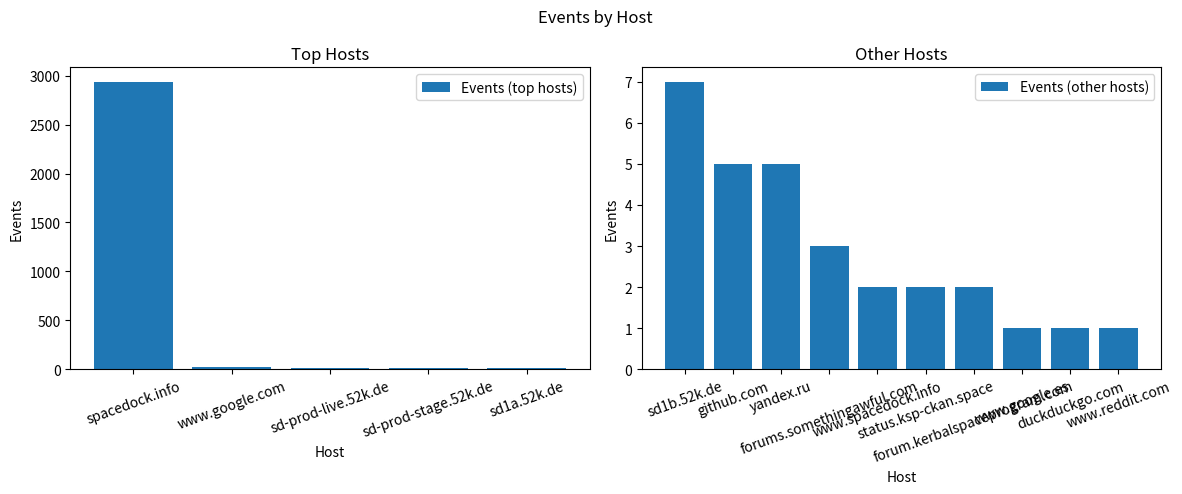

How many data points are less than 5?

7